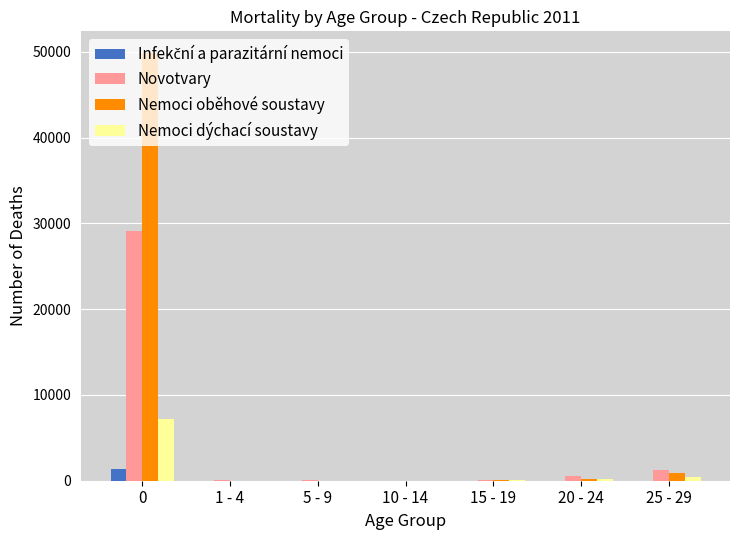

Which series has the largest total across all categories?

Nemoci oběhové soustavy